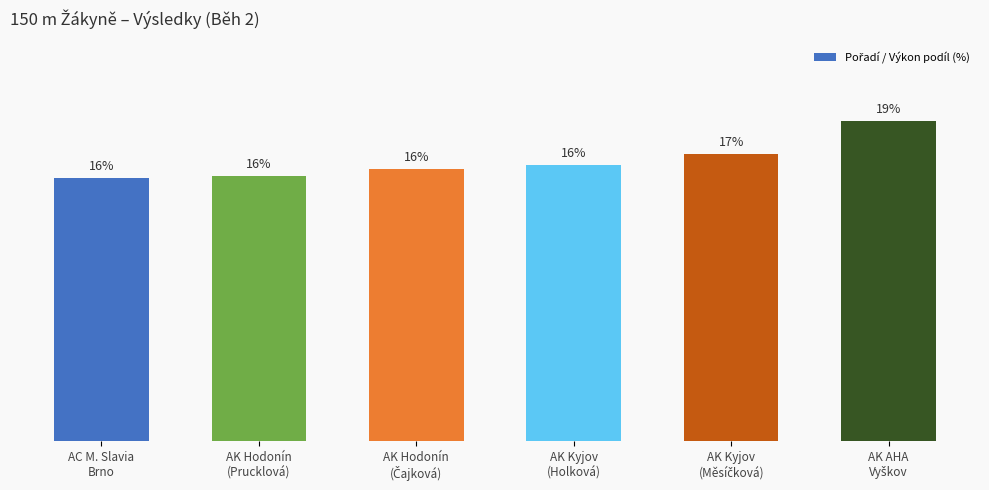

Are the bars horizontal?

No